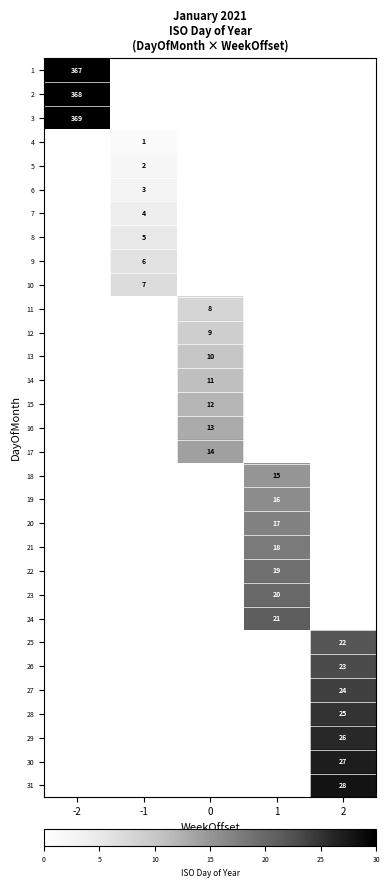

At which category does the chart reach its minimum across all series?

-1